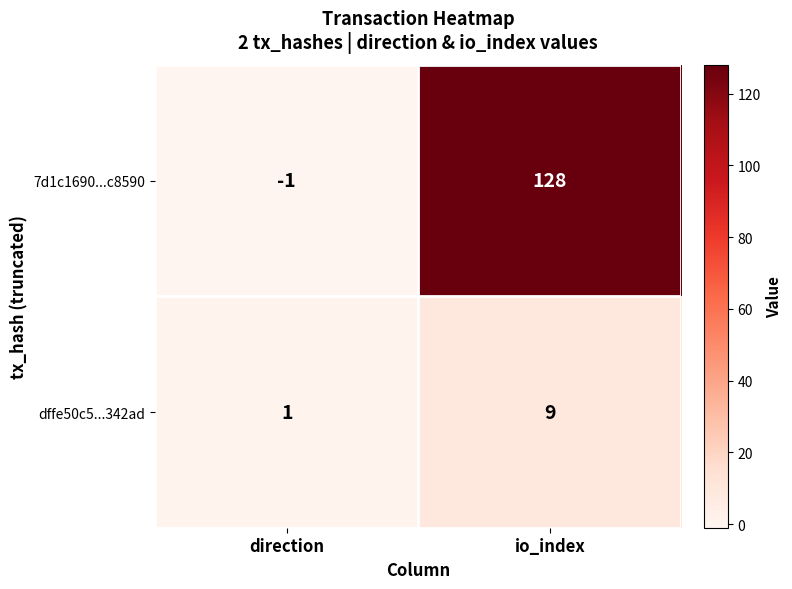

At which label is dffe50c5...342ad closest to 5?

direction